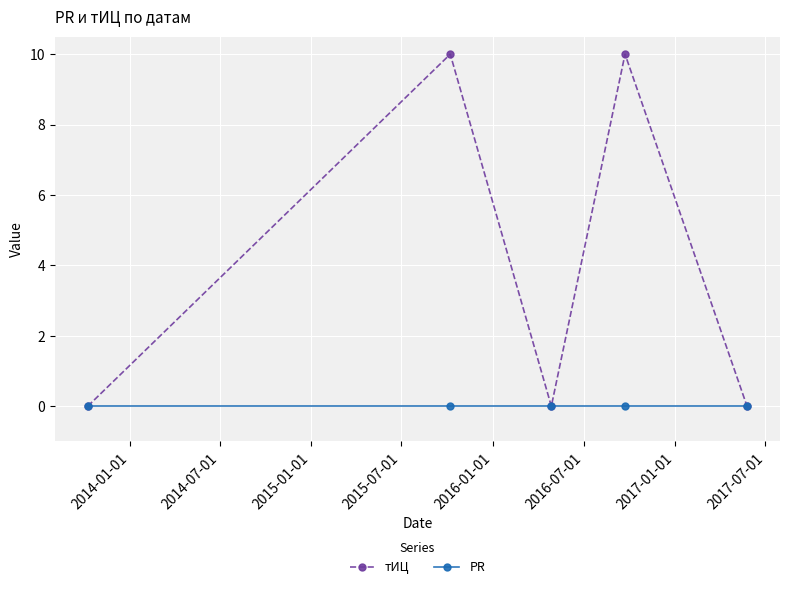

Which series has the widest spread of values?

тИЦ